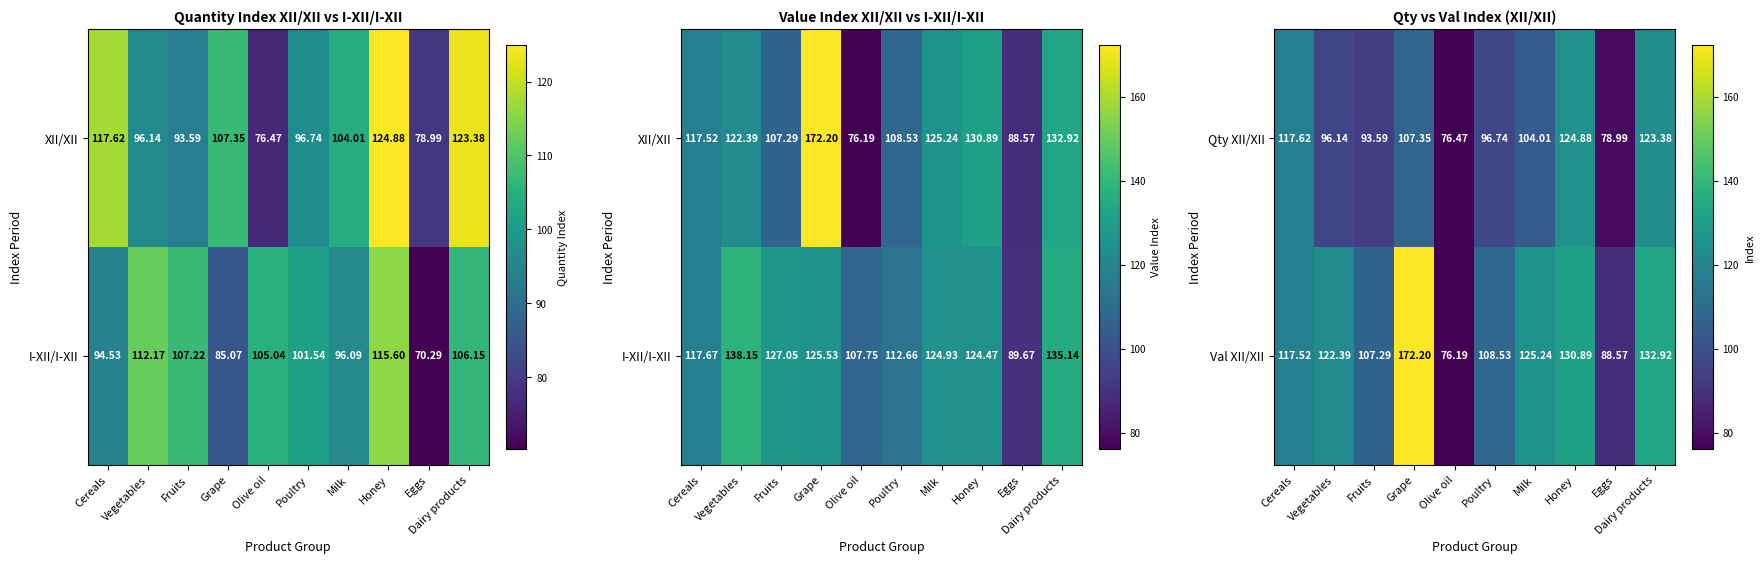

True or false: Val XII/XII has a value of 194.5 at Honey.

False